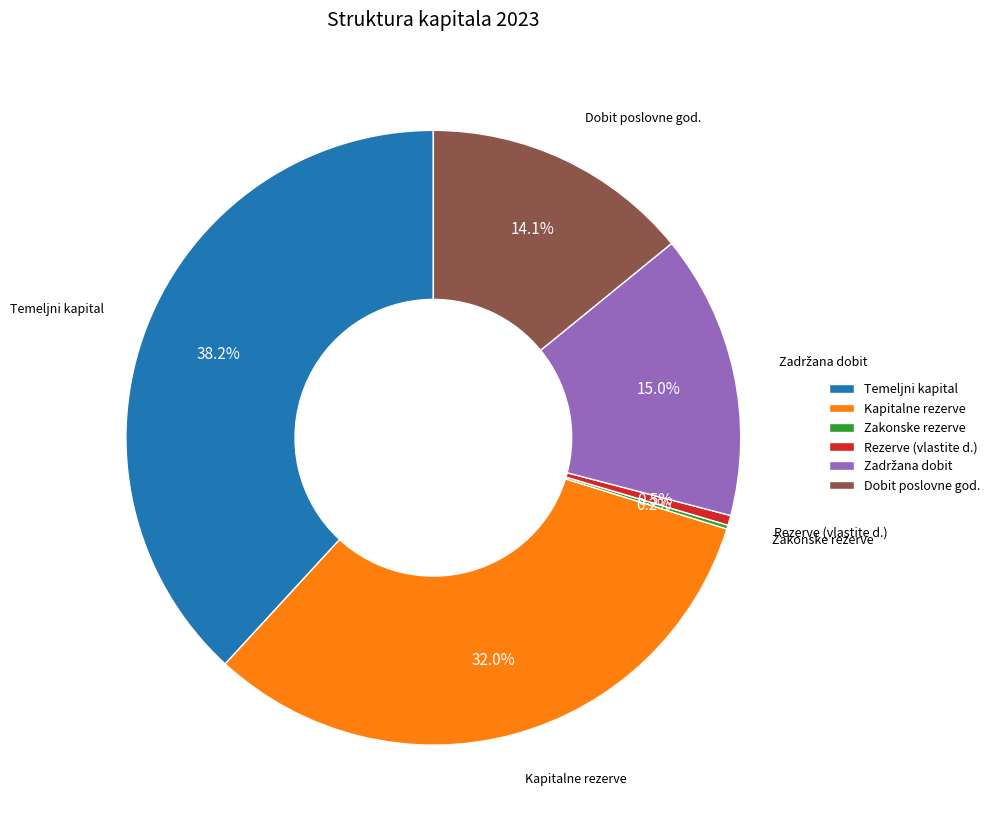

Is there any slice that represents more than half of the pie?

No